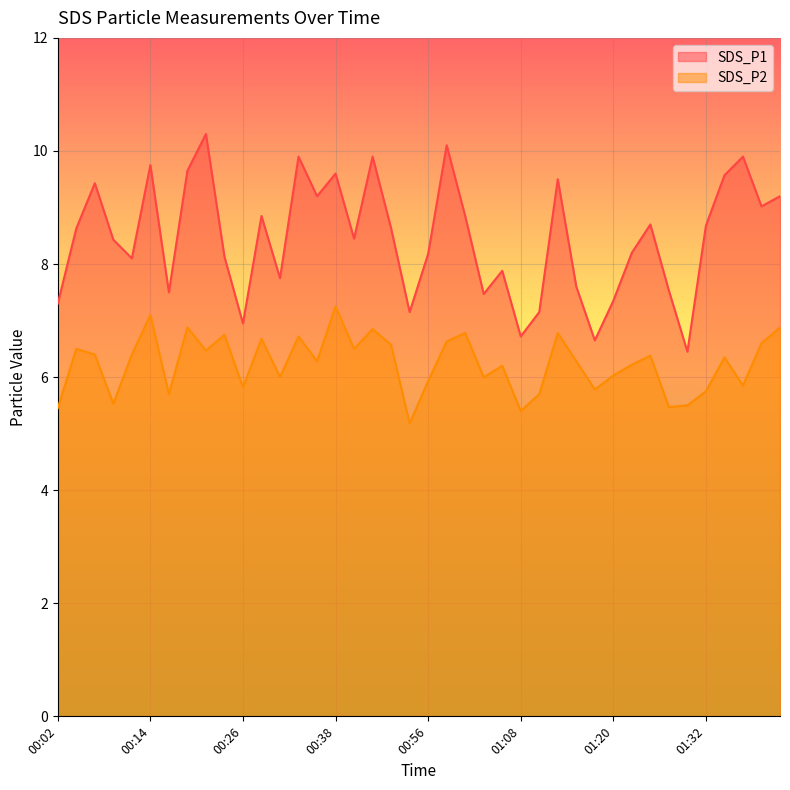

What is the sum of the SDS_P1 values at 00:43 and 01:03?

17.4